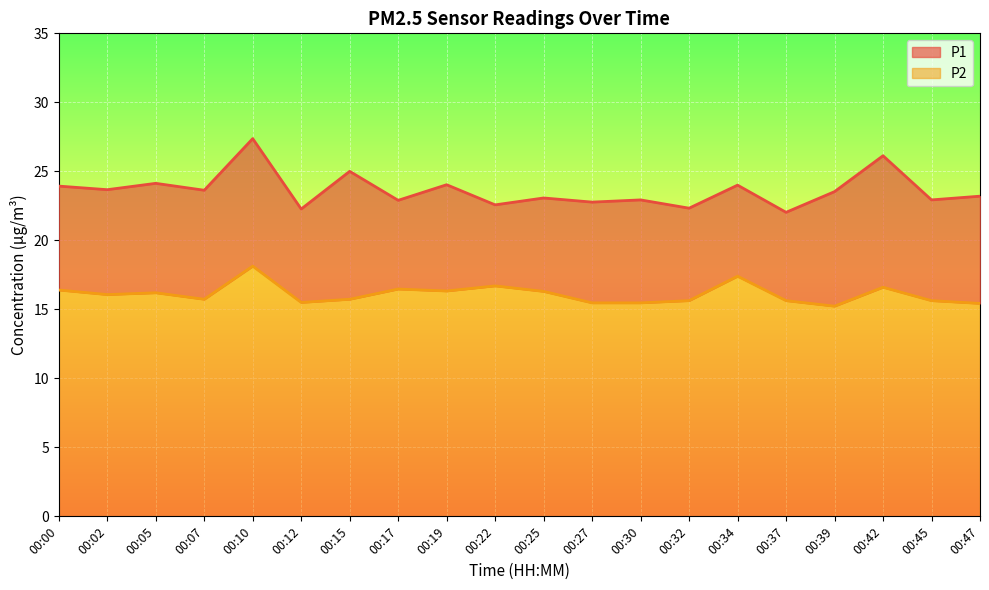

What is the value of the P1 point at the 5th from the left?

27.4